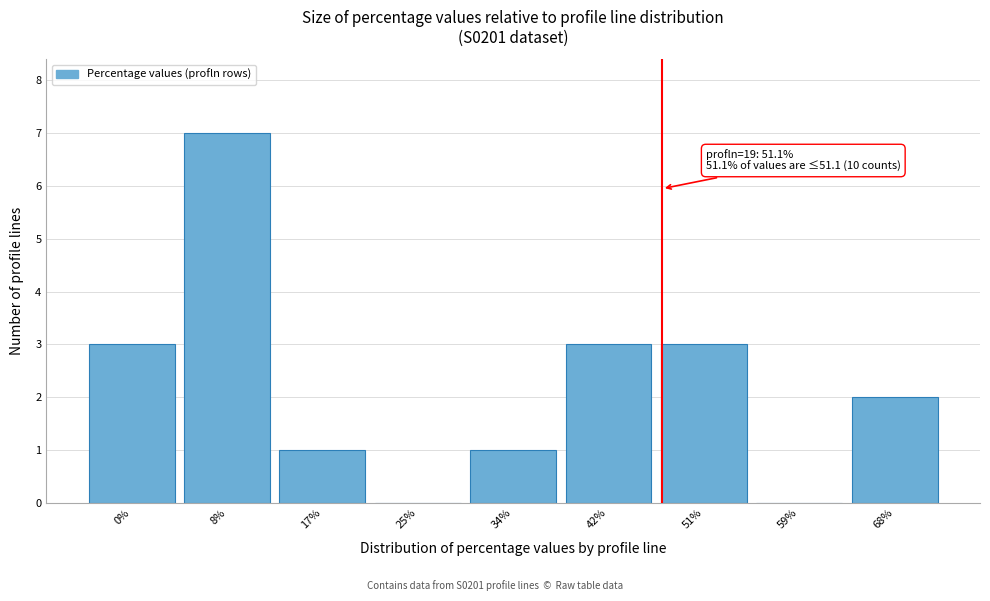

Reading left to right, extract all data points from this chart.

0%=3	8%=7	17%=1	25%=0	34%=1	42%=3	51%=3	59%=0	68%=2